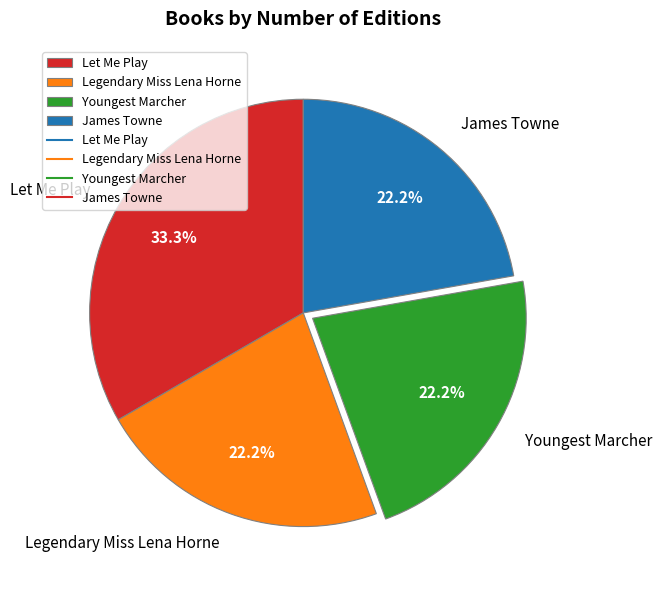

Does Legendary Miss Lena Horne account for over 50% of the chart?

No